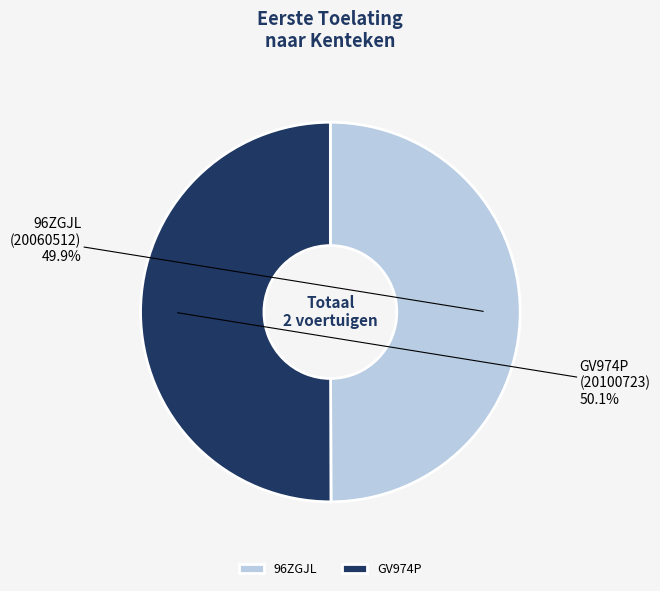

Is there a majority slice in this chart?

Yes